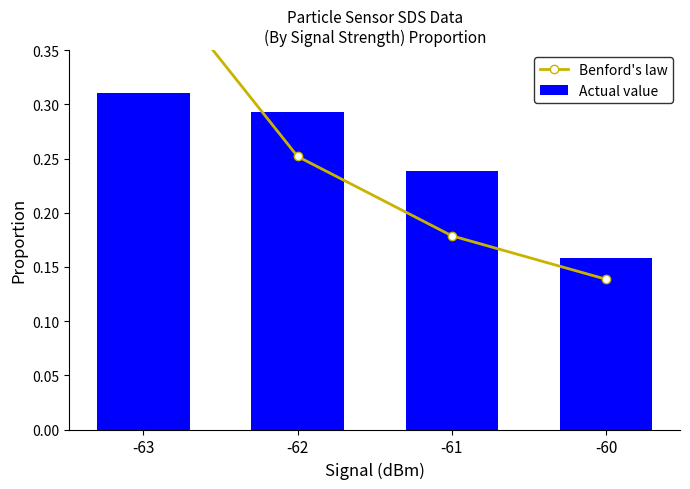

Where is Actual value nearest to the value 0?

-60